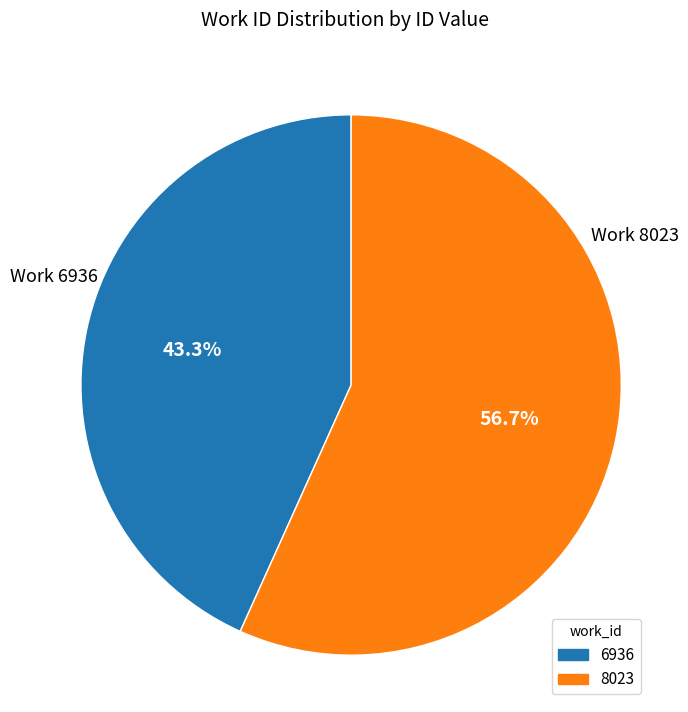

Rank the categories by value from lowest to highest.

6936, 8023